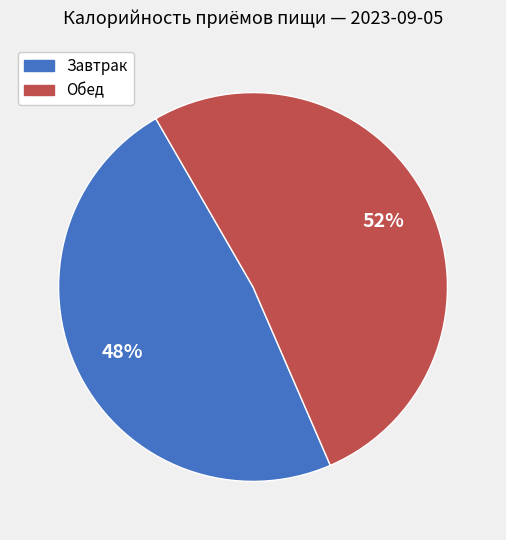

To the nearest percent, what is the average slice percentage?

50%